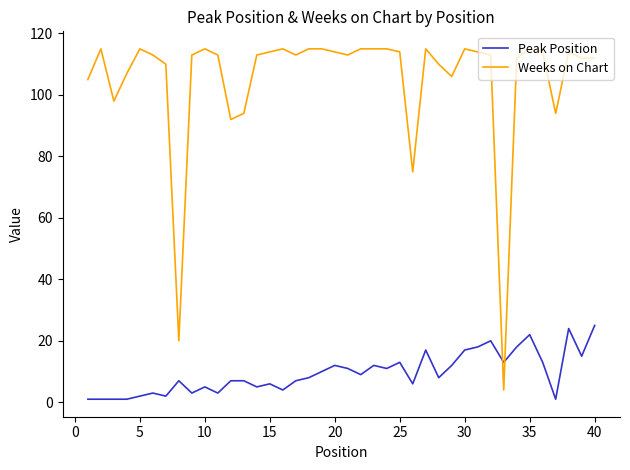

What is the sum of all Peak Position values?

380